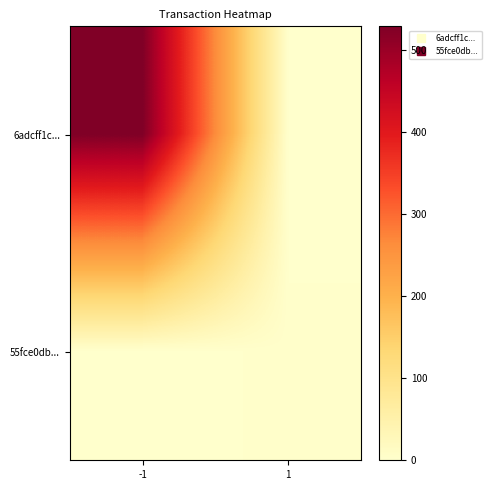

Which series has the widest spread of values?

6adcff1c...